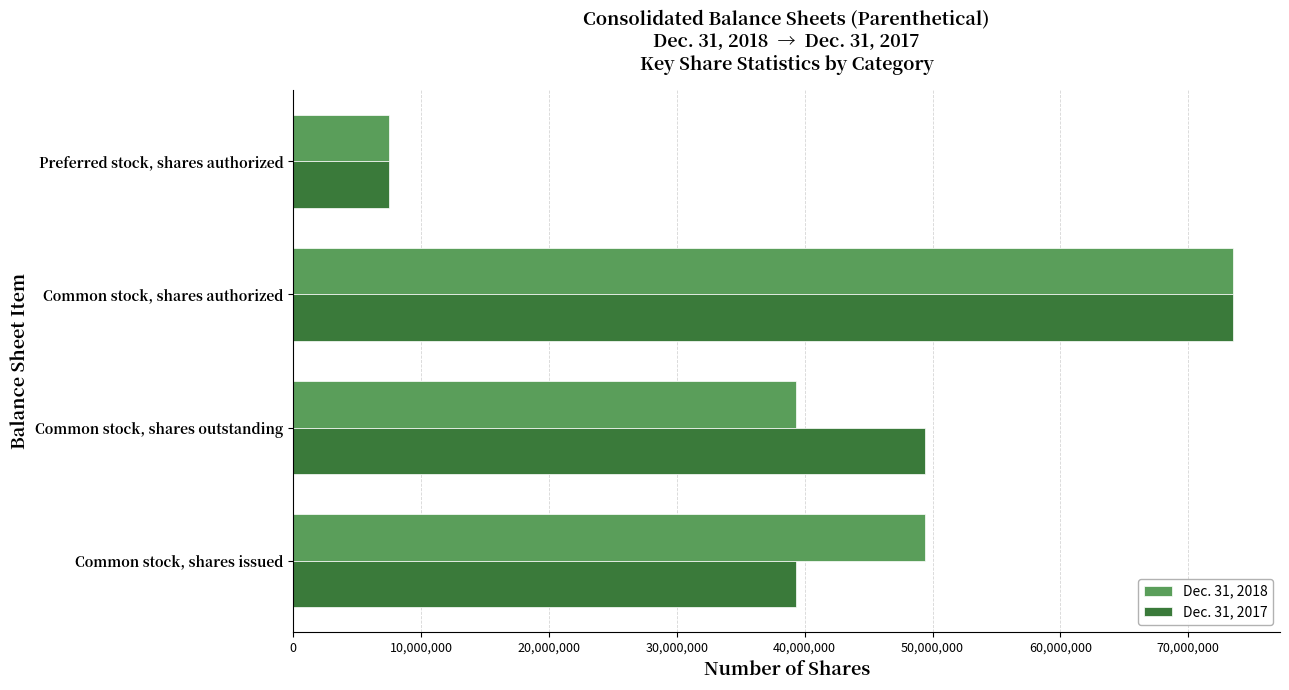

Where is Dec. 31, 2018 nearest to the value 40500000?

Common stock, shares outstanding